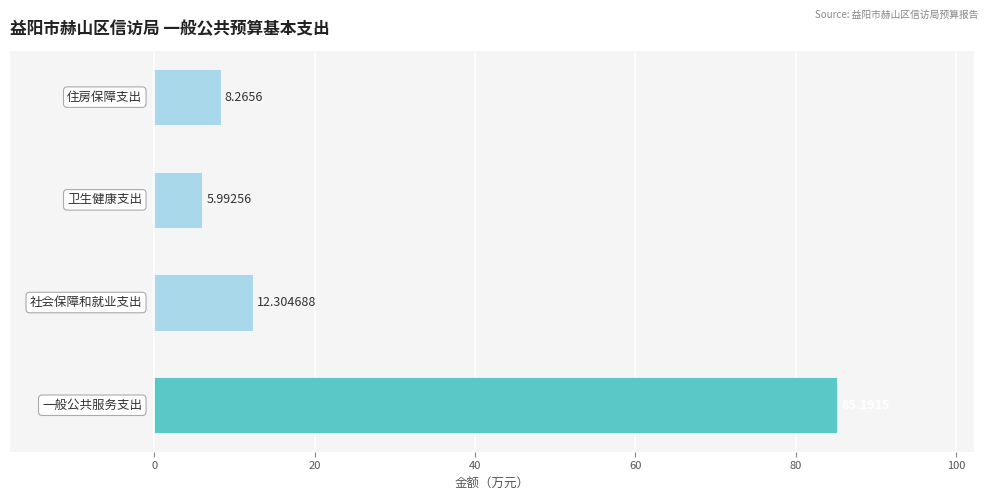

Does the chart contain any negative values?

No